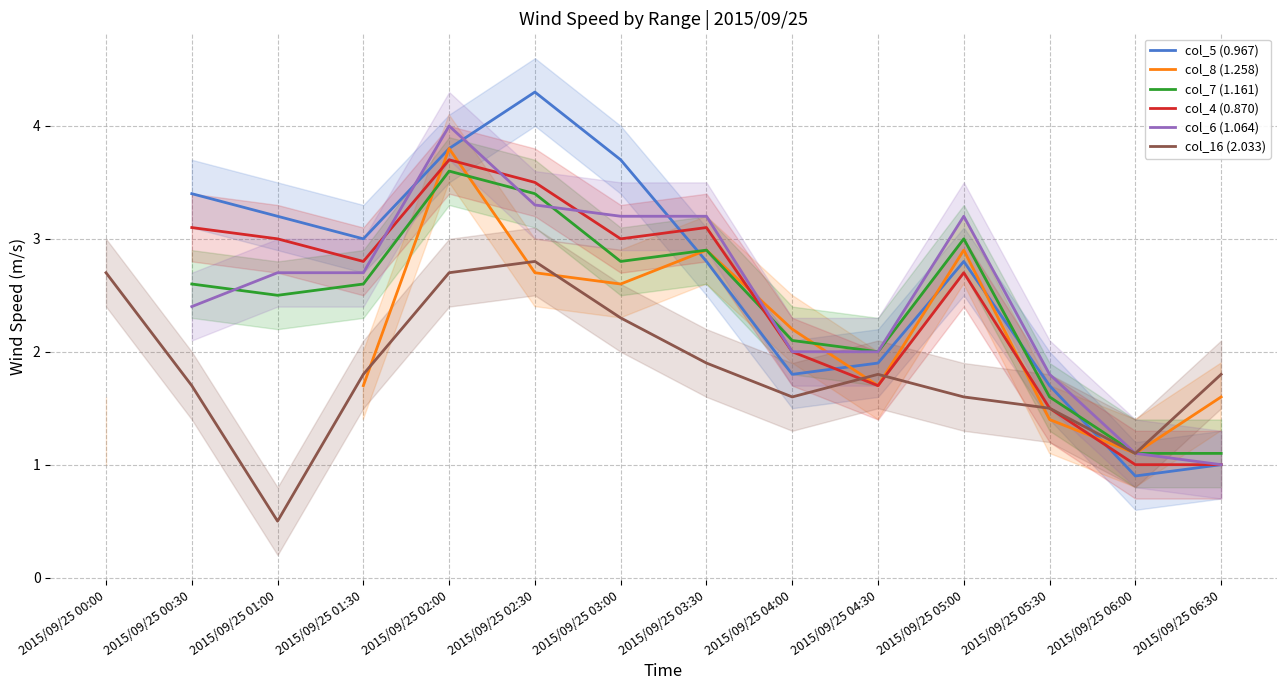

What is the approximate value of col_5 (0.967) at 2015/09/25 01:00?

3.2